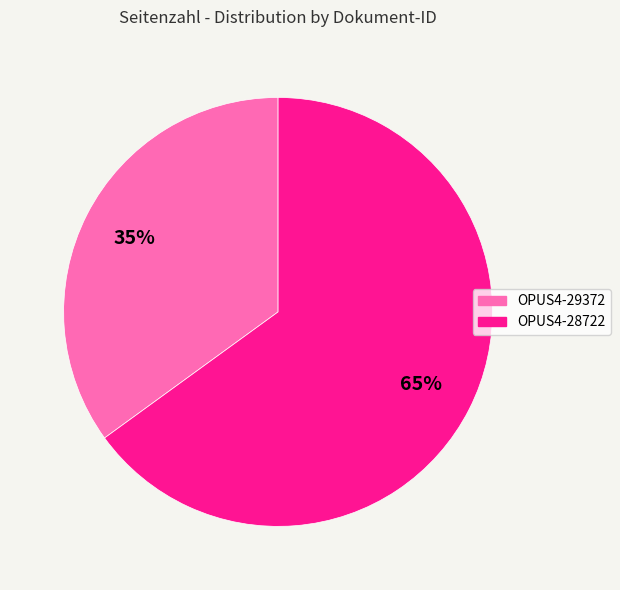

What is the smallest slice in the pie chart?

OPUS4-29372